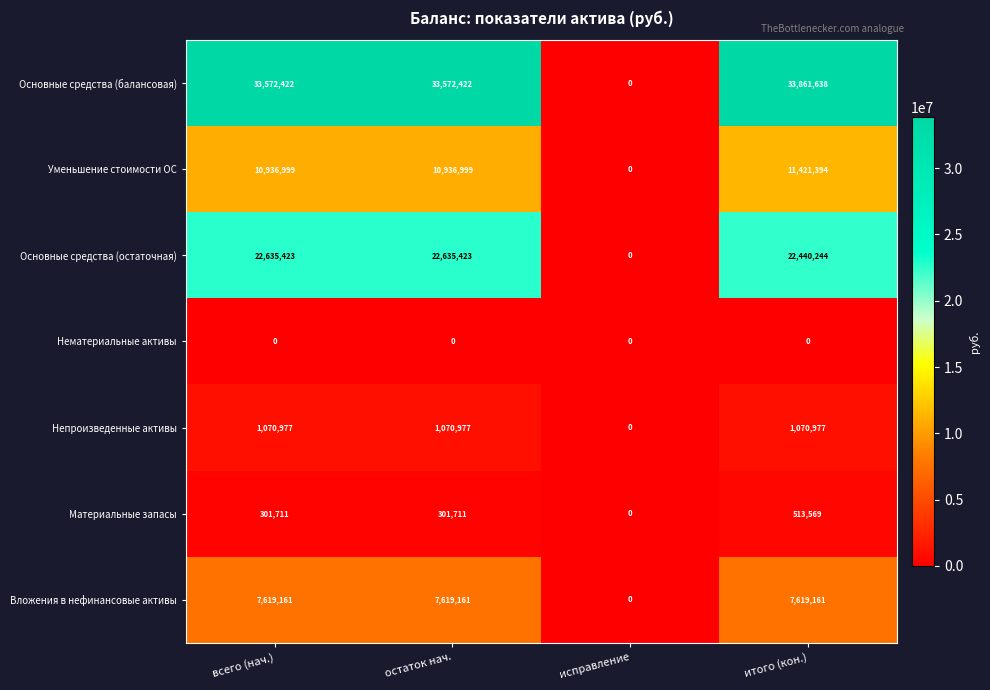

At which label is Основные средства (остаточная) closest to 11317711?

итого (кон.)